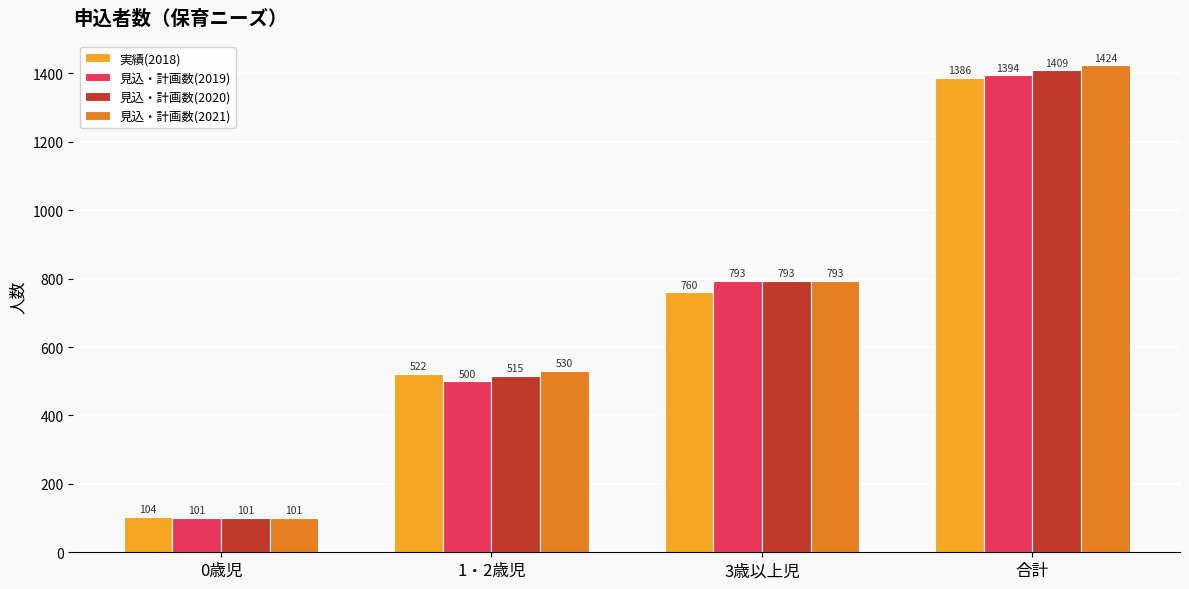

Reading right to left, what are all the values shown in this chart?

実績(2018): 合計=1386	3歳以上児=760	1・2歳児=522	0歳児=104
見込・計画数(2019): 合計=1394	3歳以上児=793	1・2歳児=500	0歳児=101
見込・計画数(2020): 合計=1409	3歳以上児=793	1・2歳児=515	0歳児=101
見込・計画数(2021): 合計=1424	3歳以上児=793	1・2歳児=530	0歳児=101